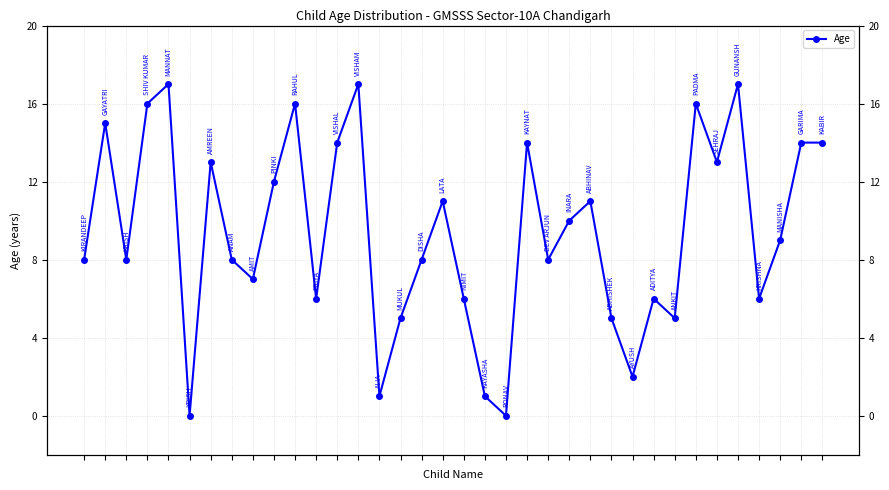

What is the ratio of the value at 2 to the value at 31?

0.5